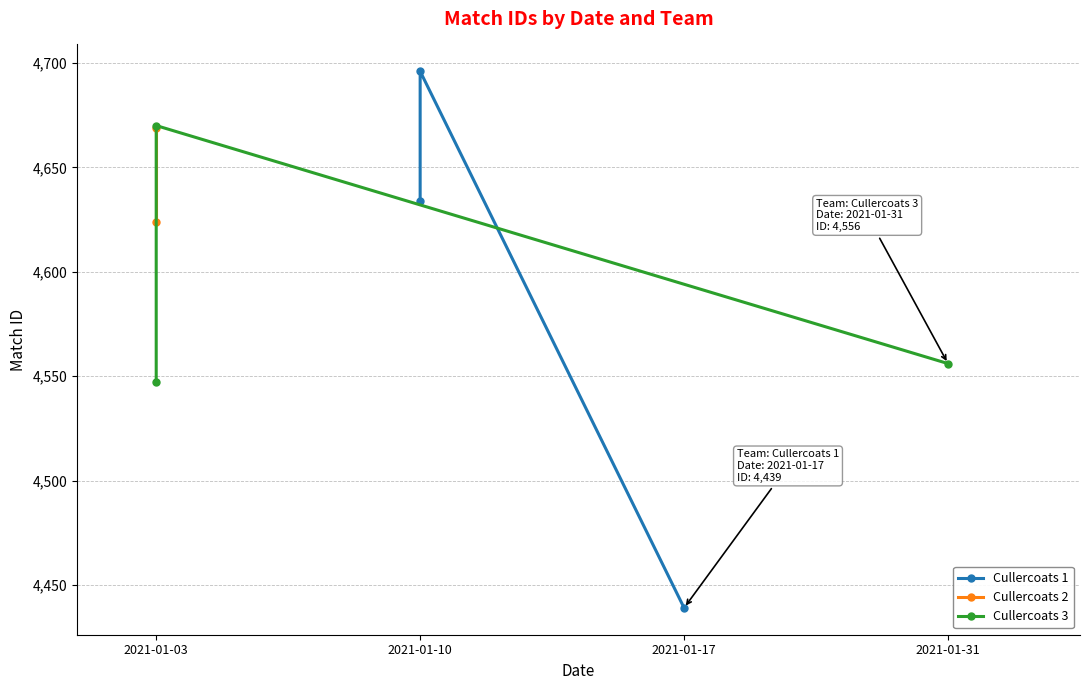

Which category has the lowest value in the Cullercoats 1 series?

2021-01-17